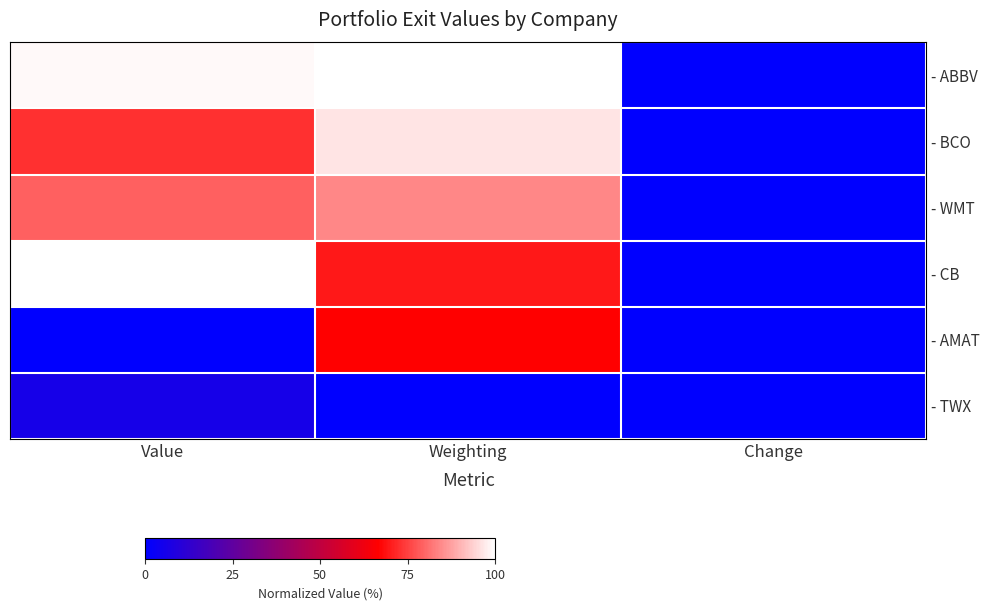

Reading left to right, extract all data points from this chart.

- ABBV: Value=1.0	Weighting=1.0	Change=0.0
- BCO: Value=0.7	Weighting=1.0	Change=0.0
- WMT: Value=0.8	Weighting=0.8	Change=0.0
- CB: Value=1.0	Weighting=0.7	Change=0.0
- AMAT: Value=0.0	Weighting=0.7	Change=0.0
- TWX: Value=0.1	Weighting=0.0	Change=0.0